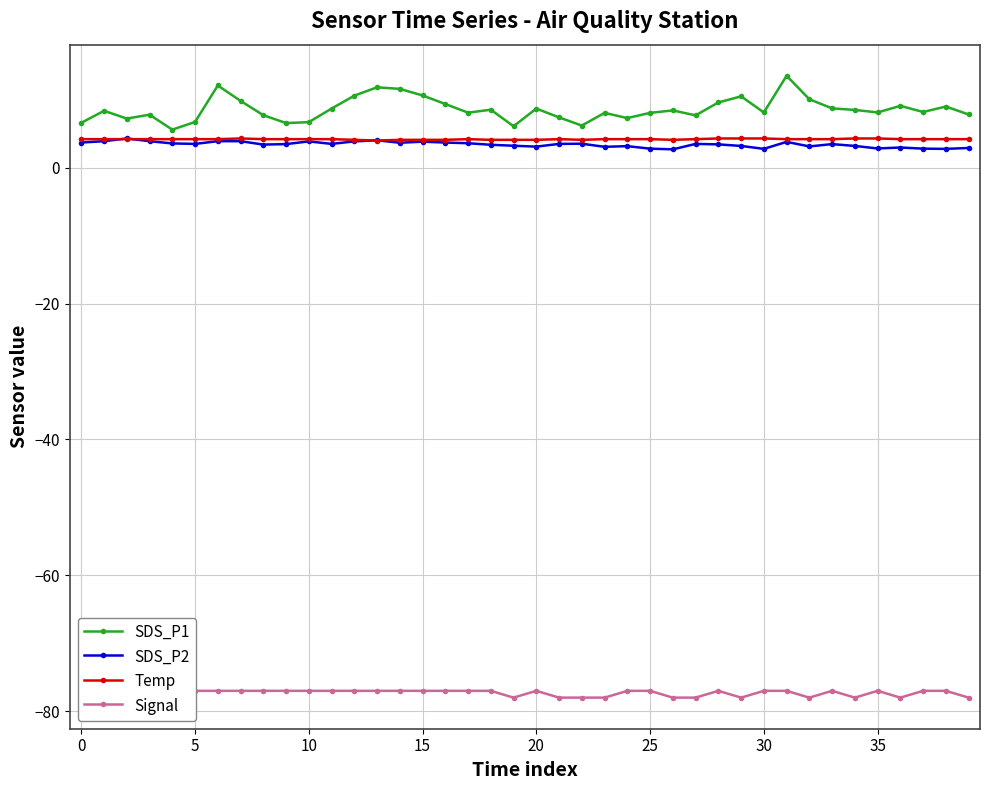

Reading left to right, transcribe all the data shown in this chart.

SDS_P1: 6.6	8.4	7.2	7.8	5.6	6.7	12.1	9.8	7.7	6.6	6.7	8.7	10.6	11.8	11.6	10.6	9.4	8.1	8.5	6.1	8.7	7.4	6.2	8.1	7.3	8.1	8.4	7.7	9.6	10.5	8.1	13.5	10.1	8.7	8.5	8.1	9.1	8.2	9.0	7.8
SDS_P2: 3.7	3.9	4.3	3.9	3.6	3.5	3.9	3.9	3.4	3.5	3.9	3.5	3.9	4.0	3.7	3.8	3.7	3.6	3.4	3.2	3.1	3.5	3.5	3.1	3.2	2.8	2.7	3.5	3.4	3.2	2.8	3.8	3.1	3.5	3.2	2.8	3.0	2.8	2.8	2.9
Temp: 4.2	4.2	4.2	4.2	4.2	4.2	4.2	4.3	4.2	4.2	4.2	4.2	4.1	4.0	4.1	4.1	4.1	4.2	4.1	4.1	4.1	4.2	4.1	4.2	4.2	4.2	4.1	4.2	4.3	4.3	4.3	4.2	4.2	4.2	4.3	4.3	4.2	4.2	4.2	4.2
Signal: -77.0	-77.0	-77.0	-77.0	-77.0	-77.0	-77.0	-77.0	-77.0	-77.0	-77.0	-77.0	-77.0	-77.0	-77.0	-77.0	-77.0	-77.0	-77.0	-78.0	-77.0	-78.0	-78.0	-78.0	-77.0	-77.0	-78.0	-78.0	-77.0	-78.0	-77.0	-77.0	-78.0	-77.0	-78.0	-77.0	-78.0	-77.0	-77.0	-78.0